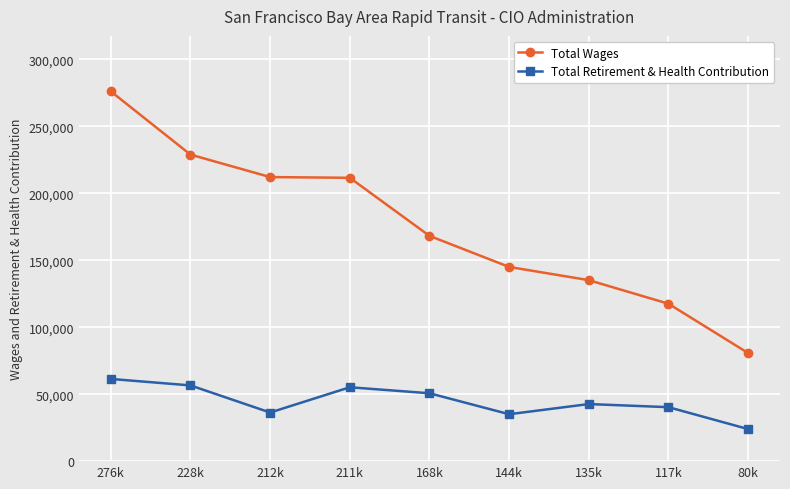

What is the label of the 1st point from the left?

276k